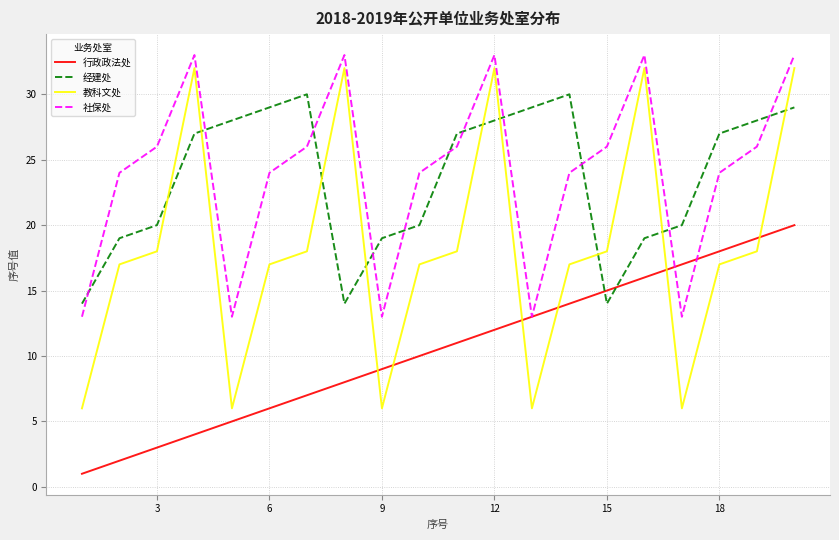

Reading right to left, extract all data points from this chart.

行政政法处: 20	19	18	17	16	15	14	13	12	11	10	9	8	7	6	5	4	3	2	1
经建处: 29	28	27	20	19	14	30	29	28	27	20	19	14	30	29	28	27	20	19	14
教科文处: 32	18	17	6	32	18	17	6	32	18	17	6	32	18	17	6	32	18	17	6
社保处: 33	26	24	13	33	26	24	13	33	26	24	13	33	26	24	13	33	26	24	13